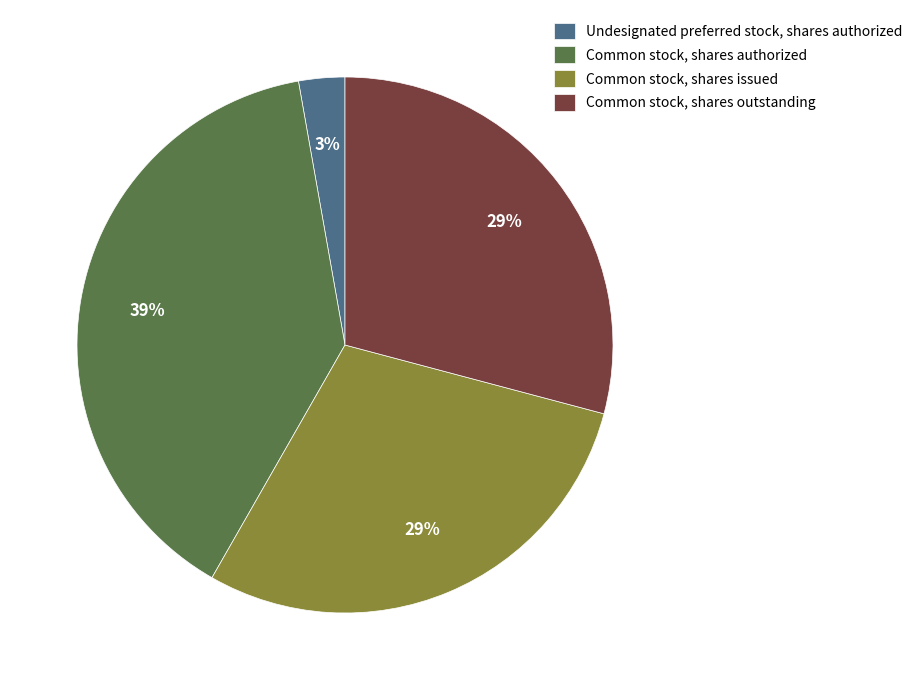

Which category has the smallest portion of the pie?

Undesignated preferred stock, shares authorized